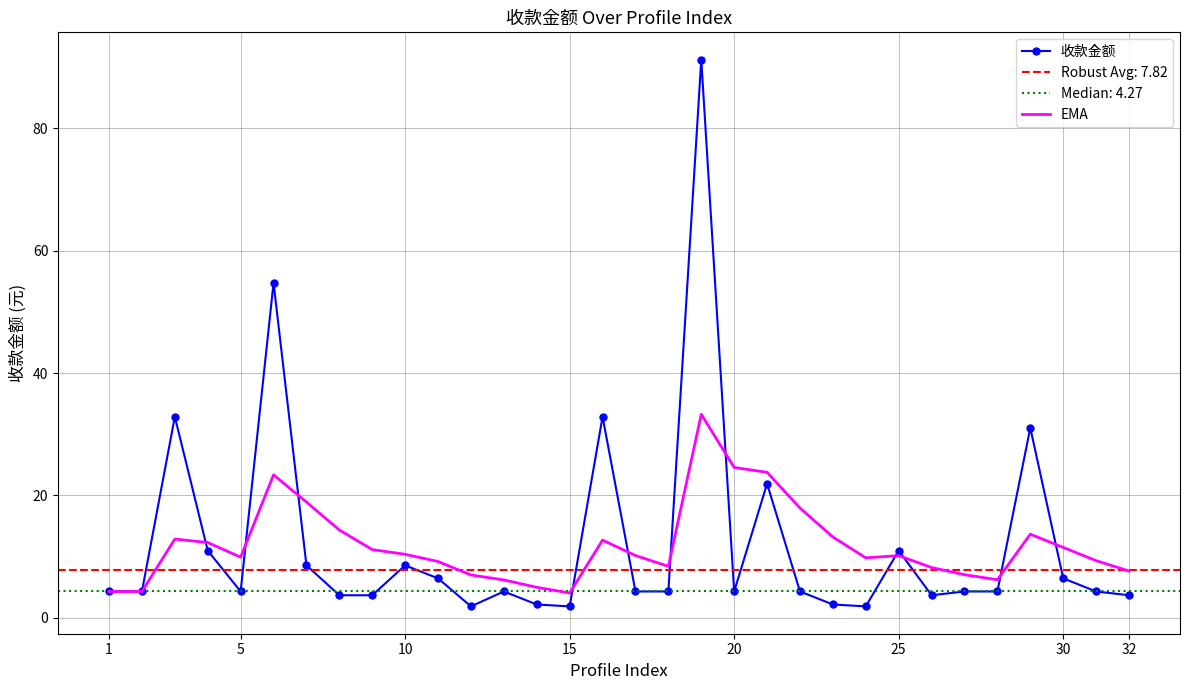

The value of 收款金额 at 25 is 7.0. True or false?

False